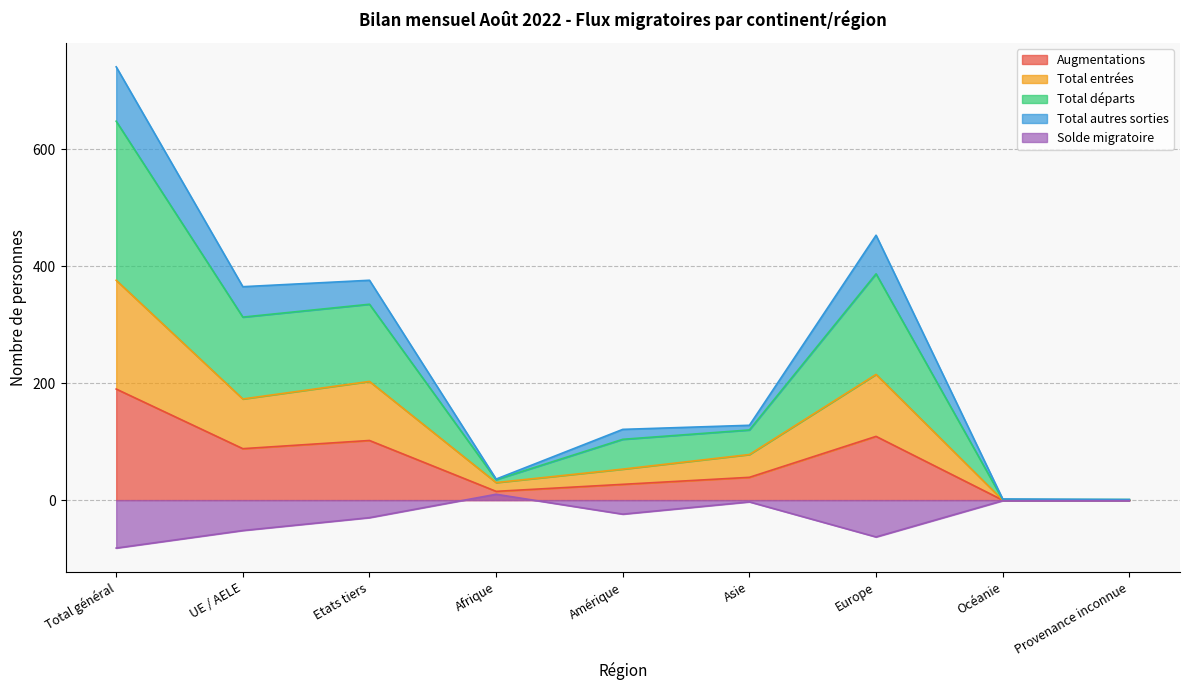

At which category is the sum across all series the highest?

Total général